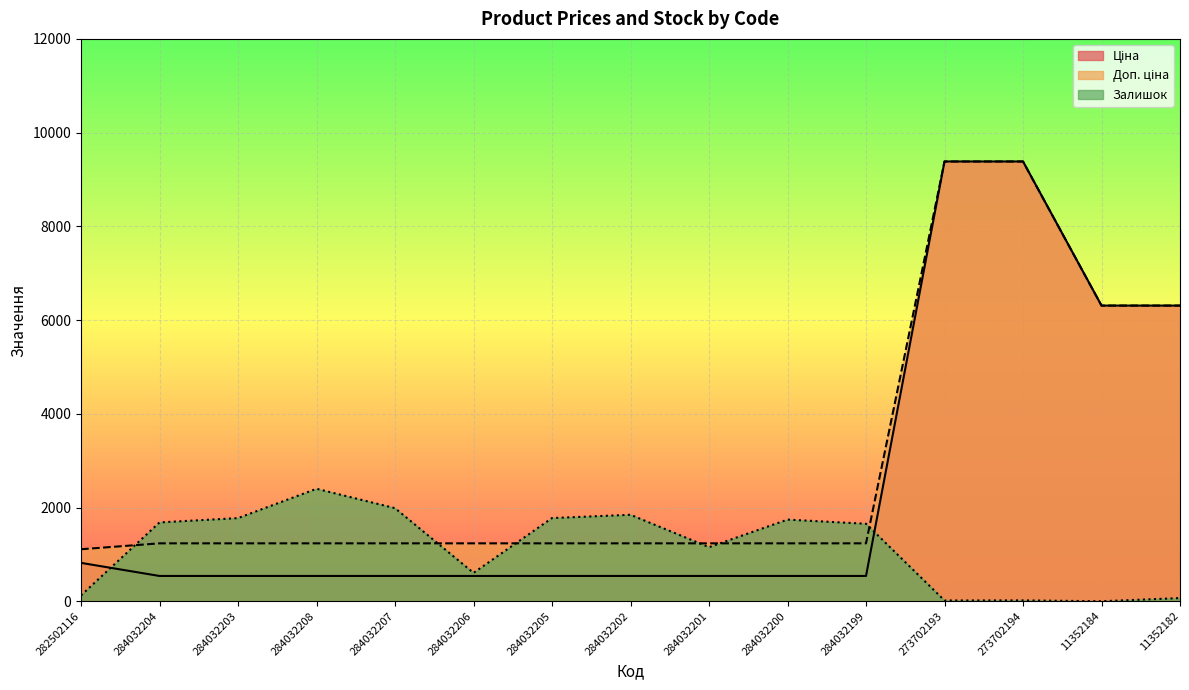

Does the chart display data point markers on the line(s)?

No